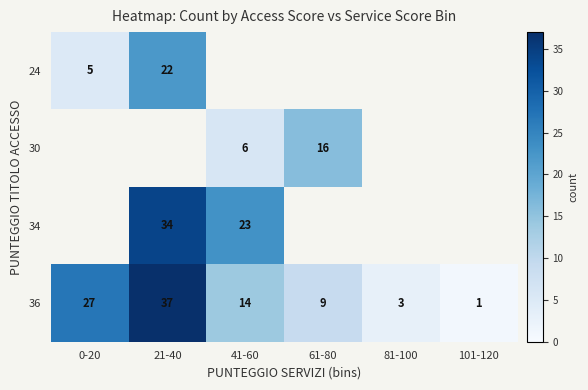

Which category has the highest value in the 36 series?

21-40